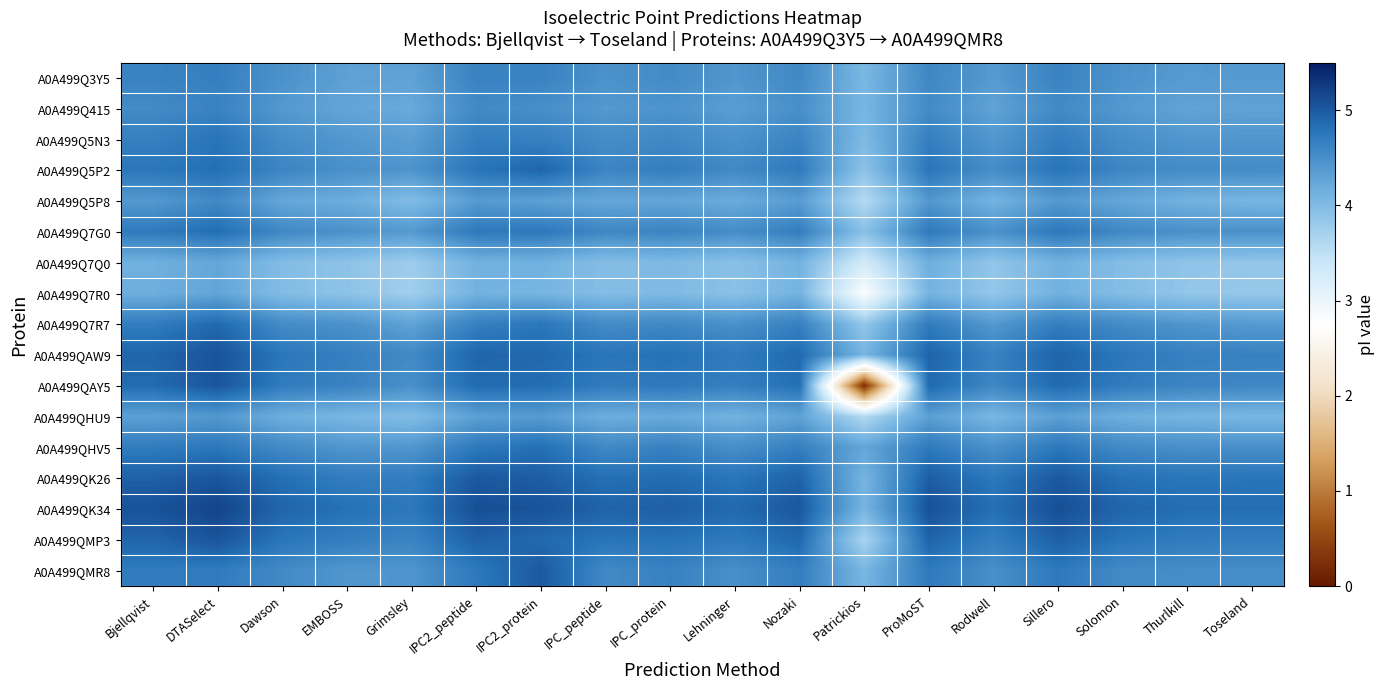

At how many categories does at least one series exceed 1?

18